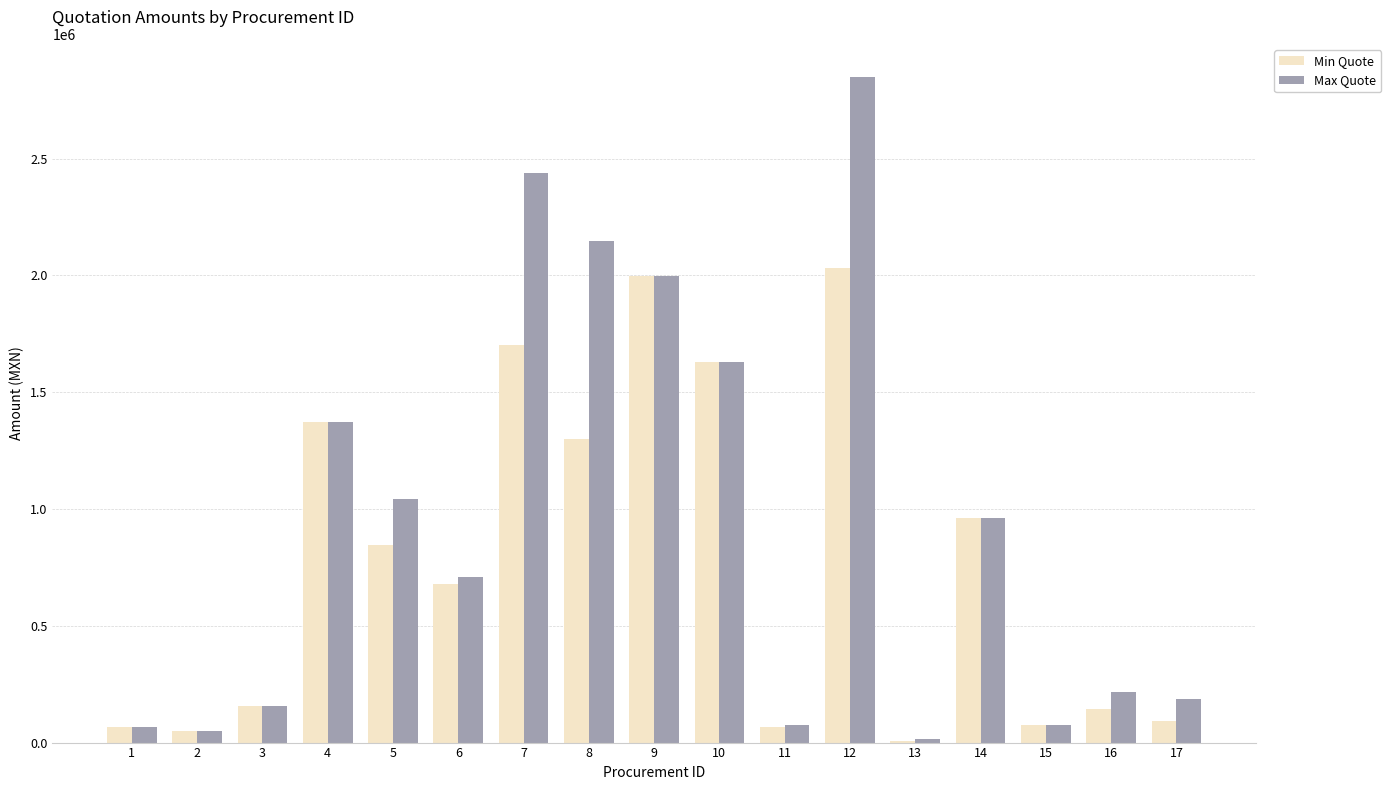

The value of Max Quote at 5 is 1757859.2. True or false?

False